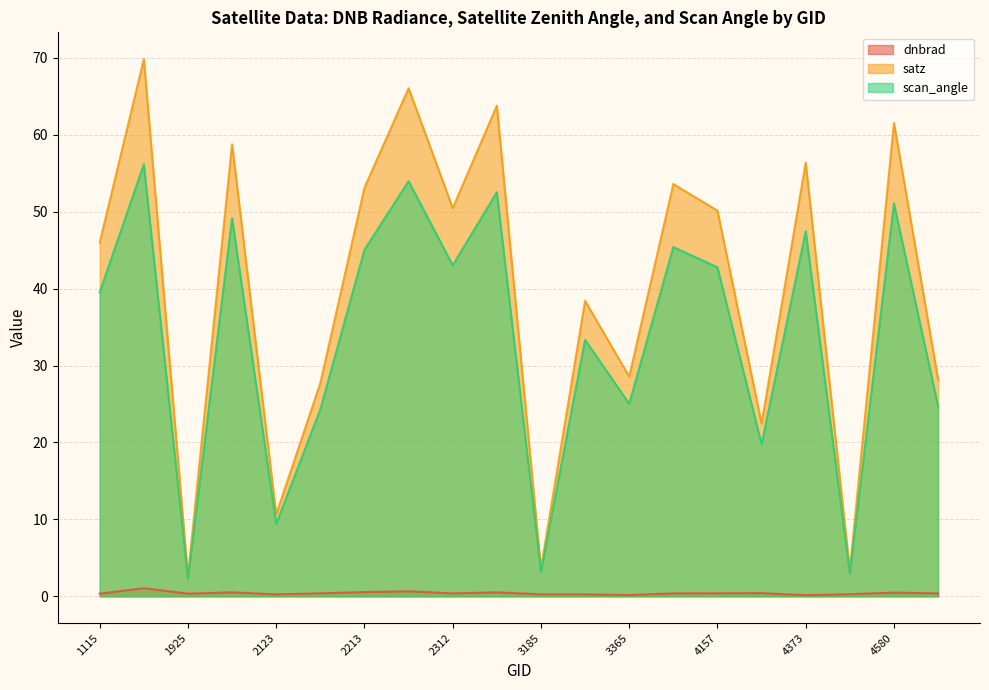

The value of scan_angle at 1988 is 49.2. True or false?

True